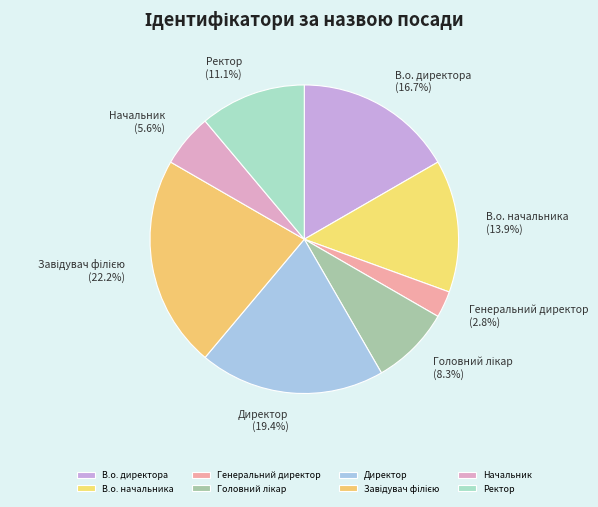

What percentage is the В.о. начальника slice, to the nearest percent?

14%